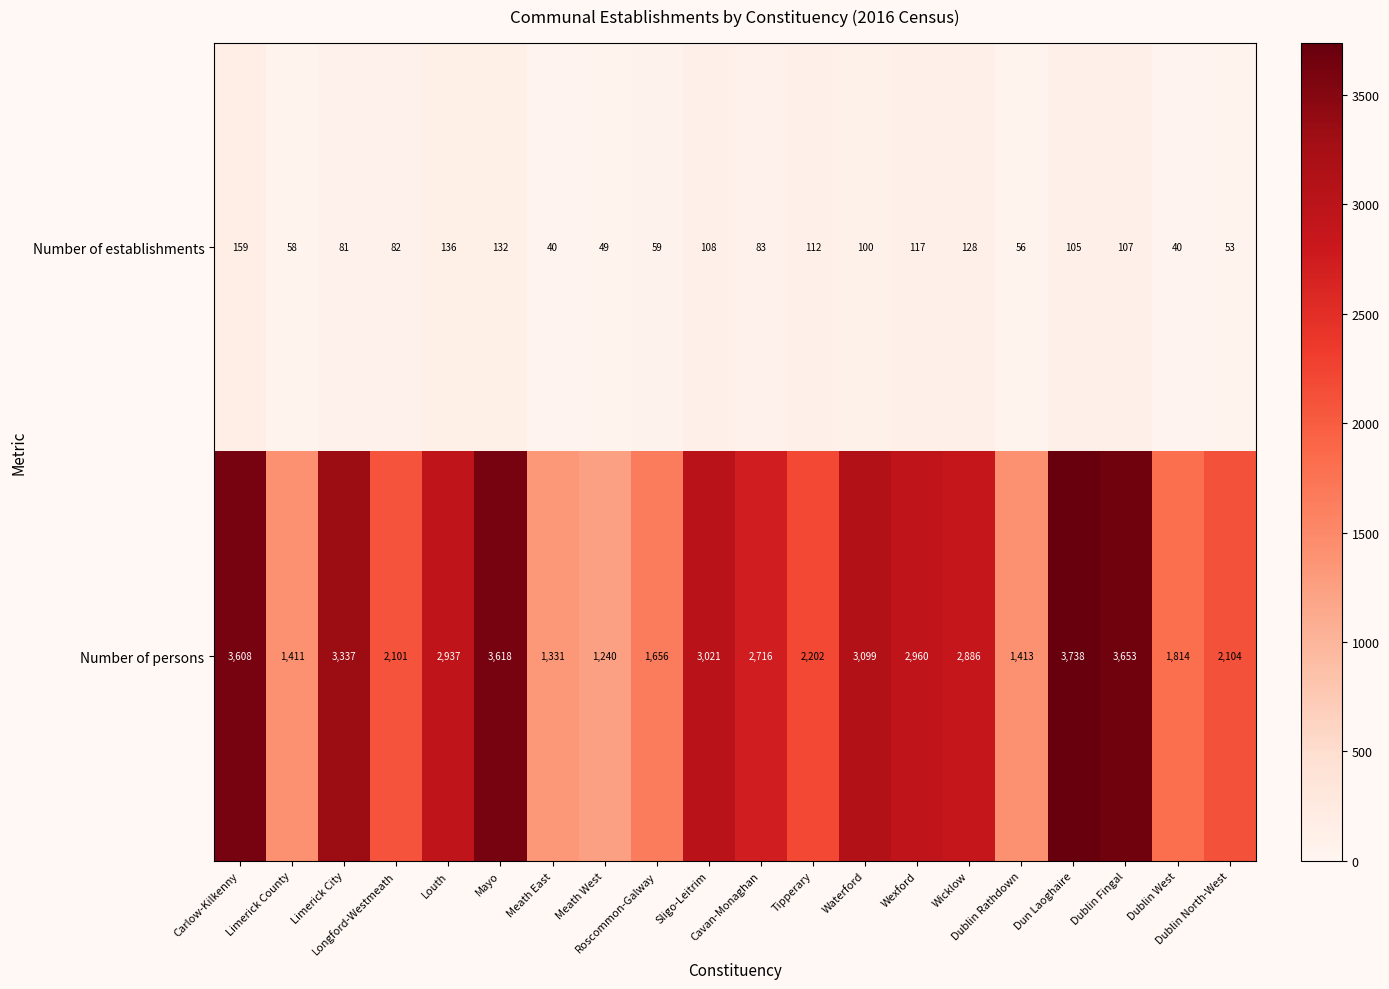

What is the difference between the second highest and second lowest values in the Number of establishments series?

96